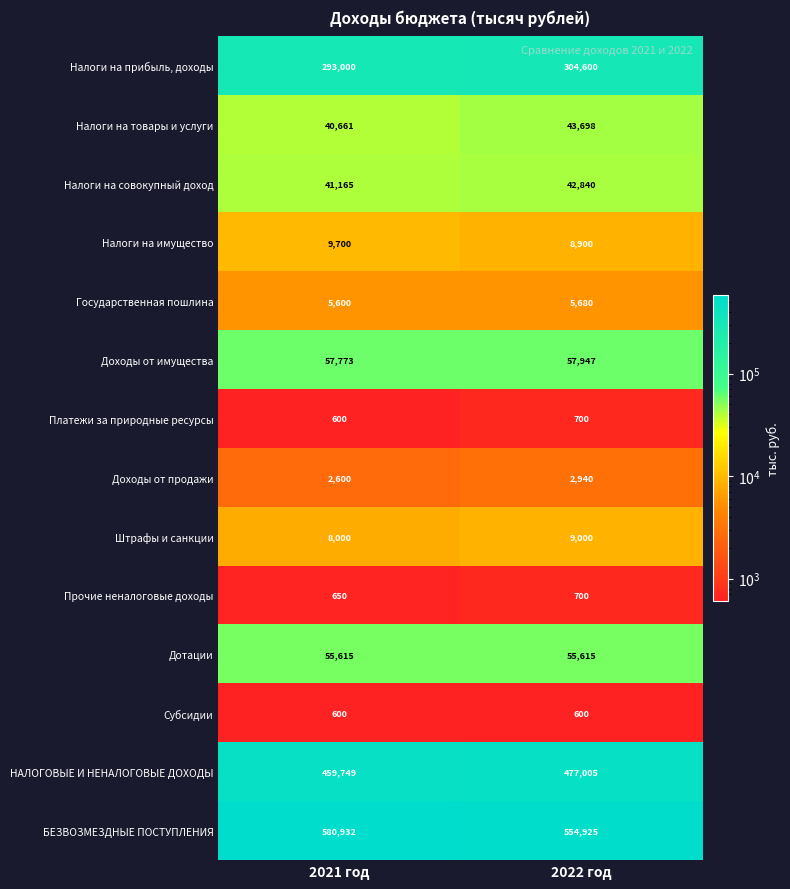

What is the difference between the maximum and minimum values in the Налоги на имущество series?

800